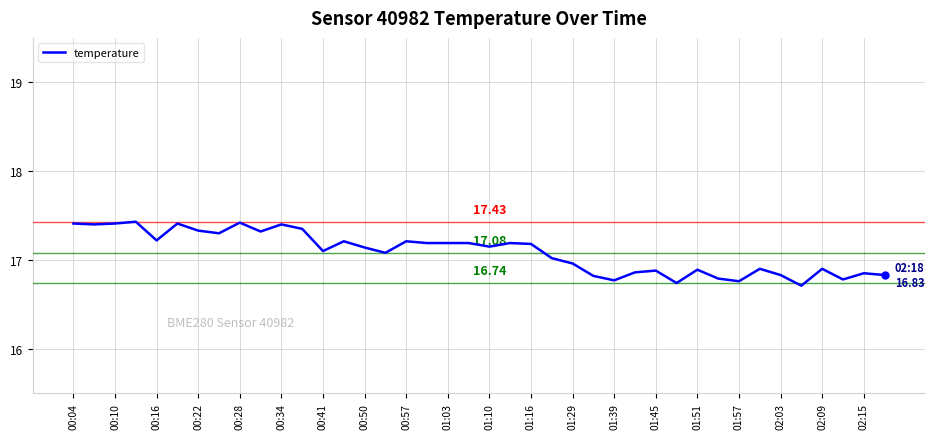

What is the difference between the maximum and minimum values?

0.7